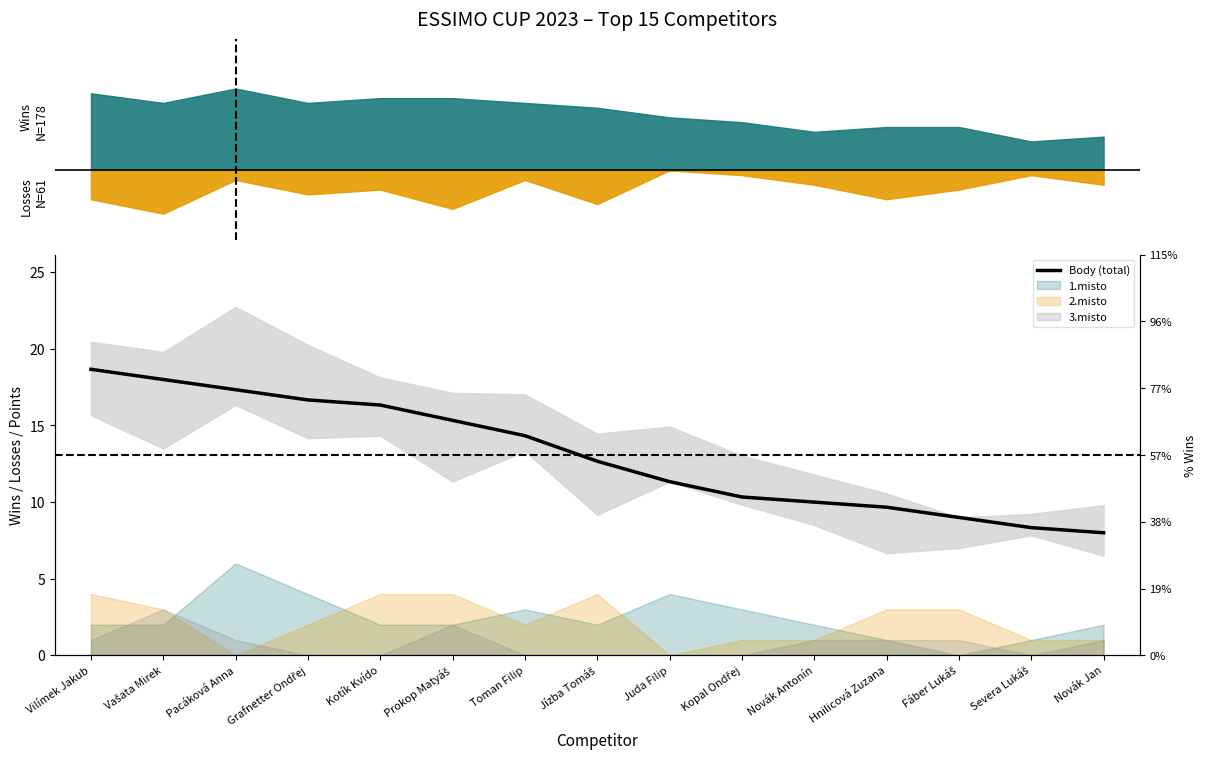

How many data points are above 12?

8